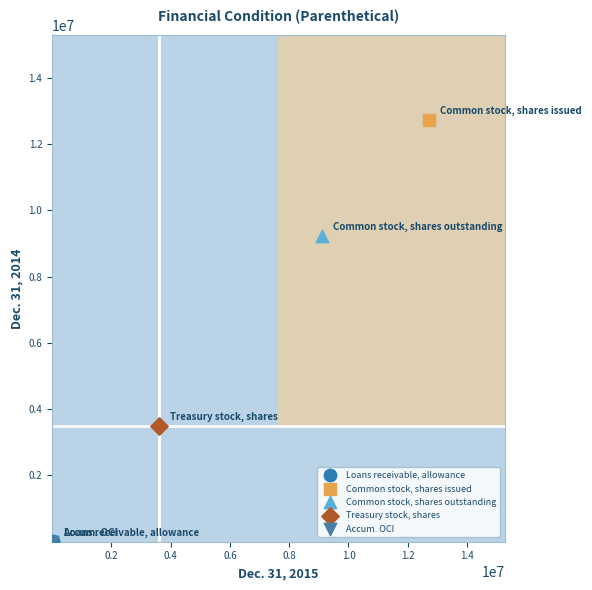

What are all the series names shown in the legend?

Loans receivable, allowance, Common stock, shares issued, Common stock, shares outstanding, Treasury stock, shares, Accum. OCI